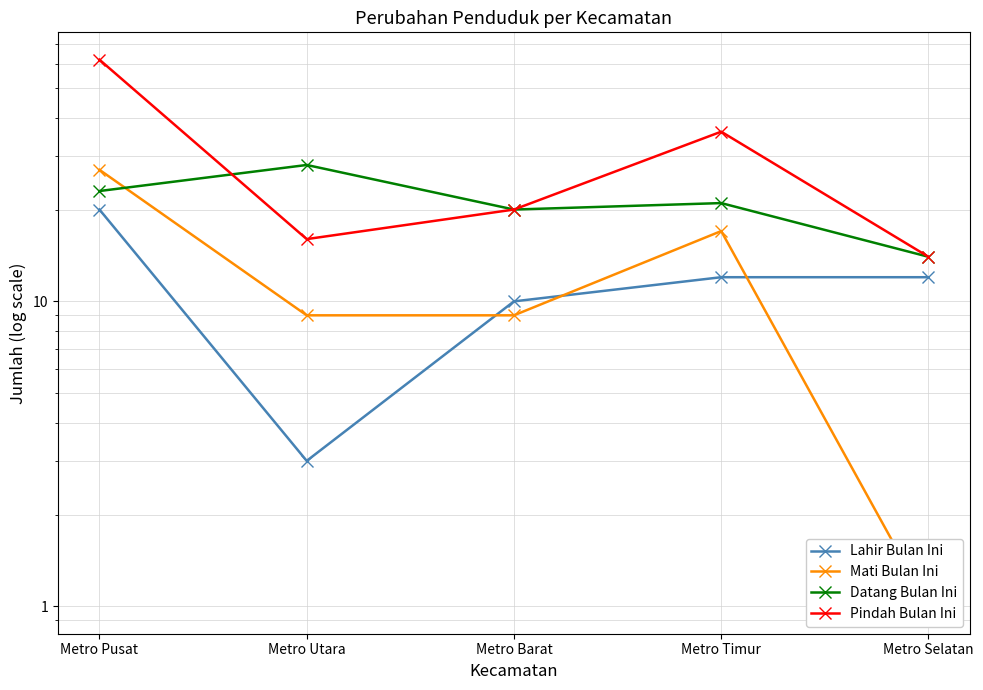

What is the label of the 4th point from the right?

Metro Utara